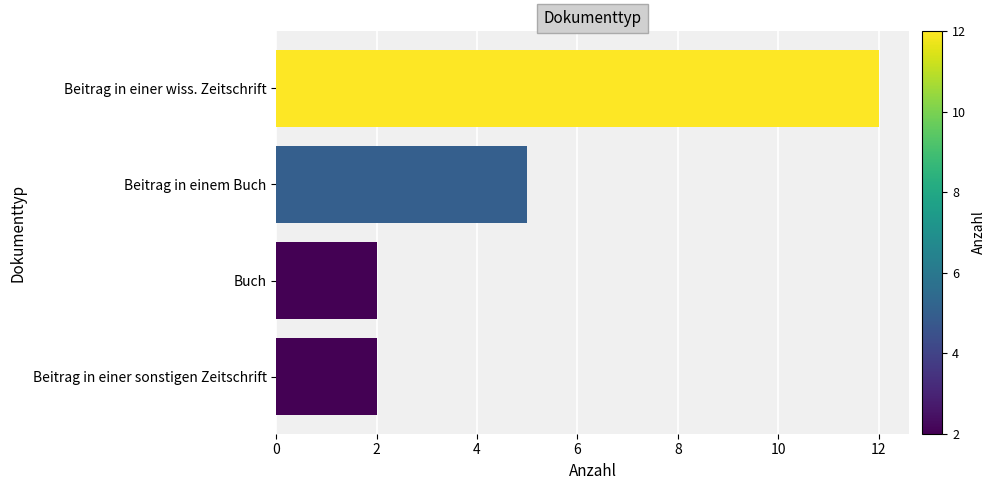

Is it true that the value at Beitrag in einer sonstigen Zeitschrift is 2?

True